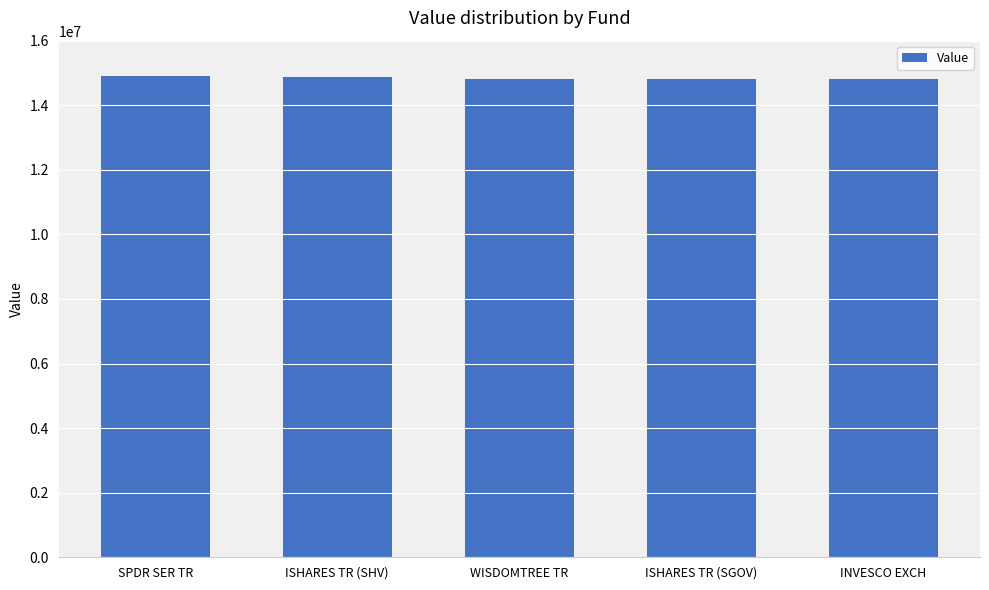

What is the value of the 4th bar from the left?

14820738